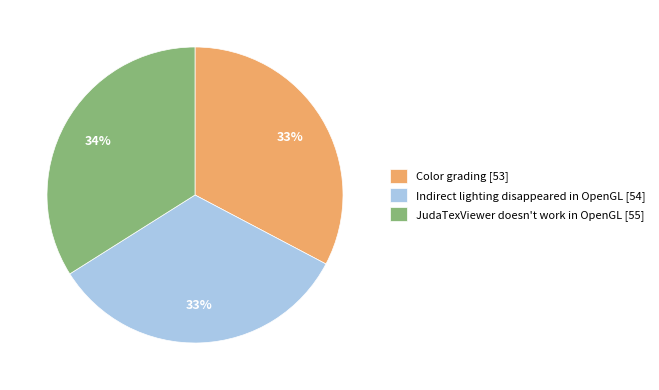

How many slices are in this pie chart?

3